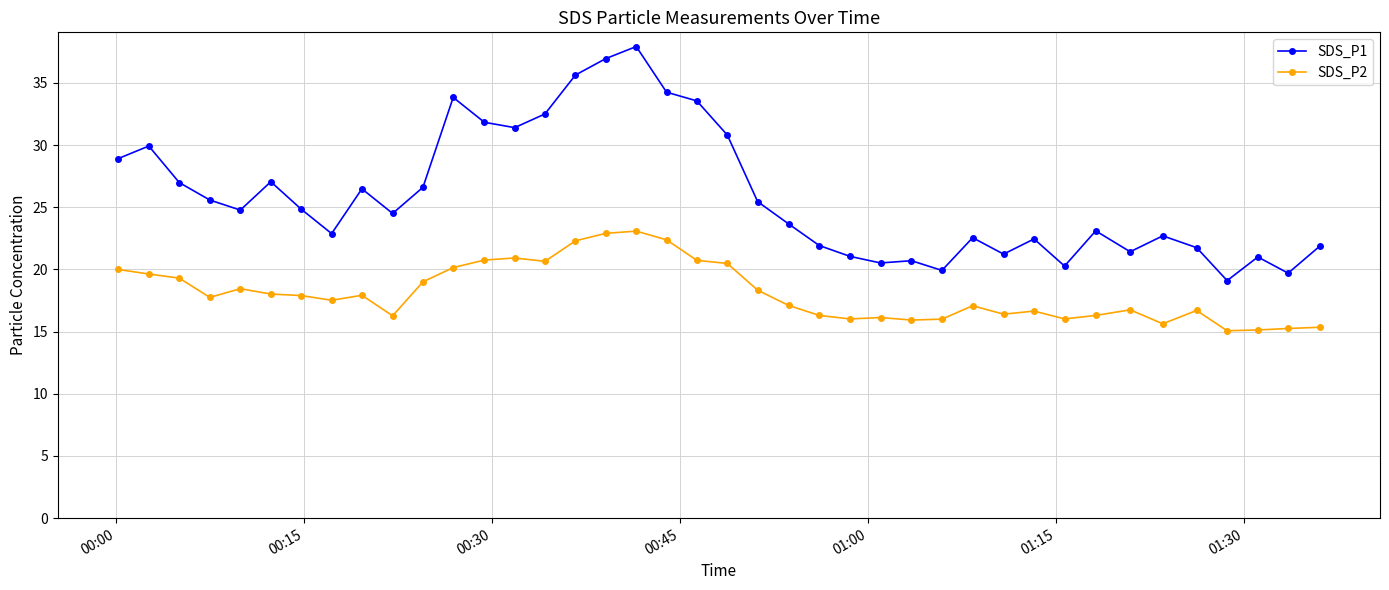

Does the chart have visible grid lines?

Yes